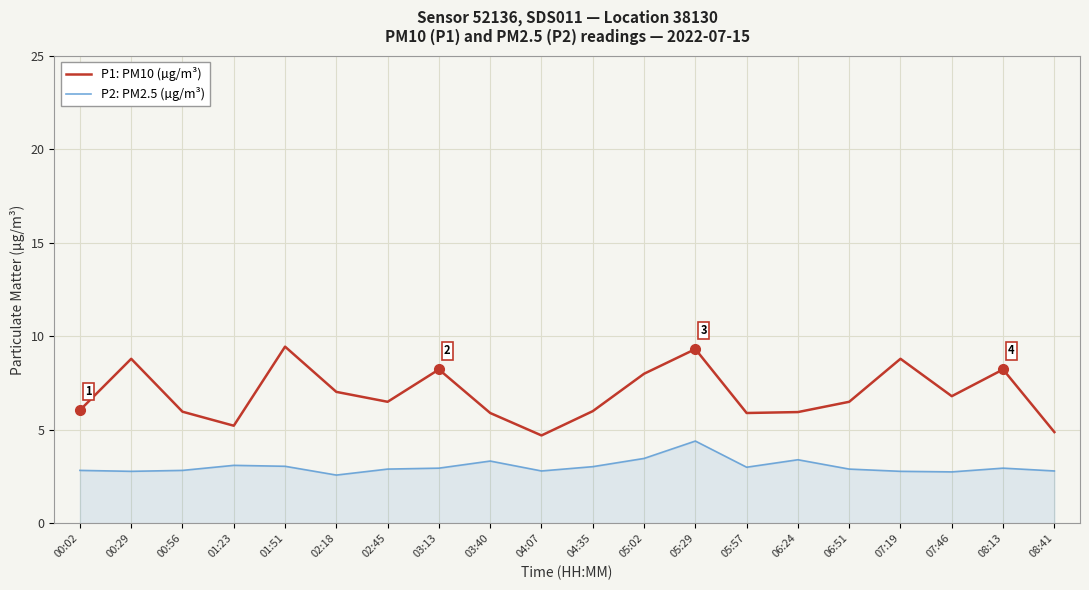

What is the approximate value of P2: PM2.5 (µg/m³) at 05:02?

3.5